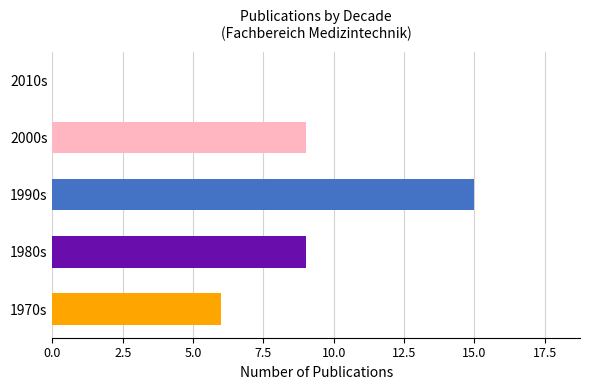

What is the greatest value displayed?

15